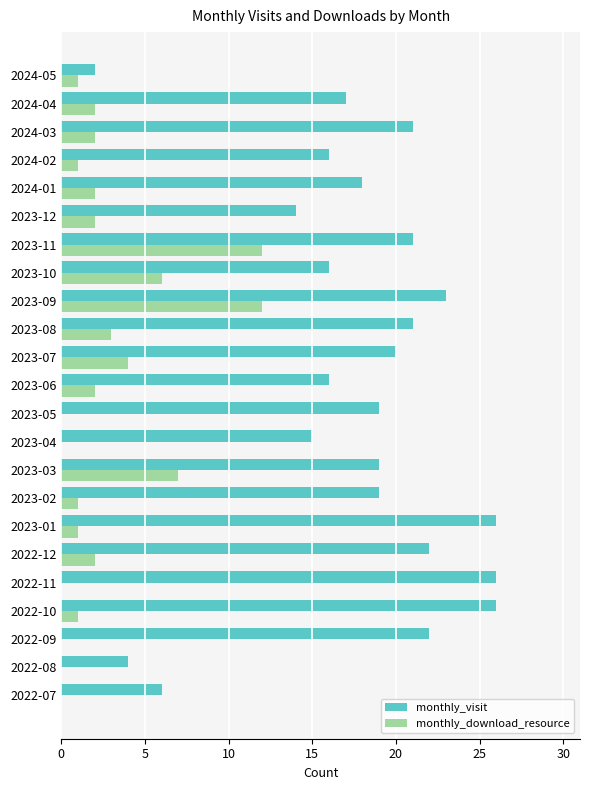

The value of monthly_download_resource at 2022-09 is 0. True or false?

True